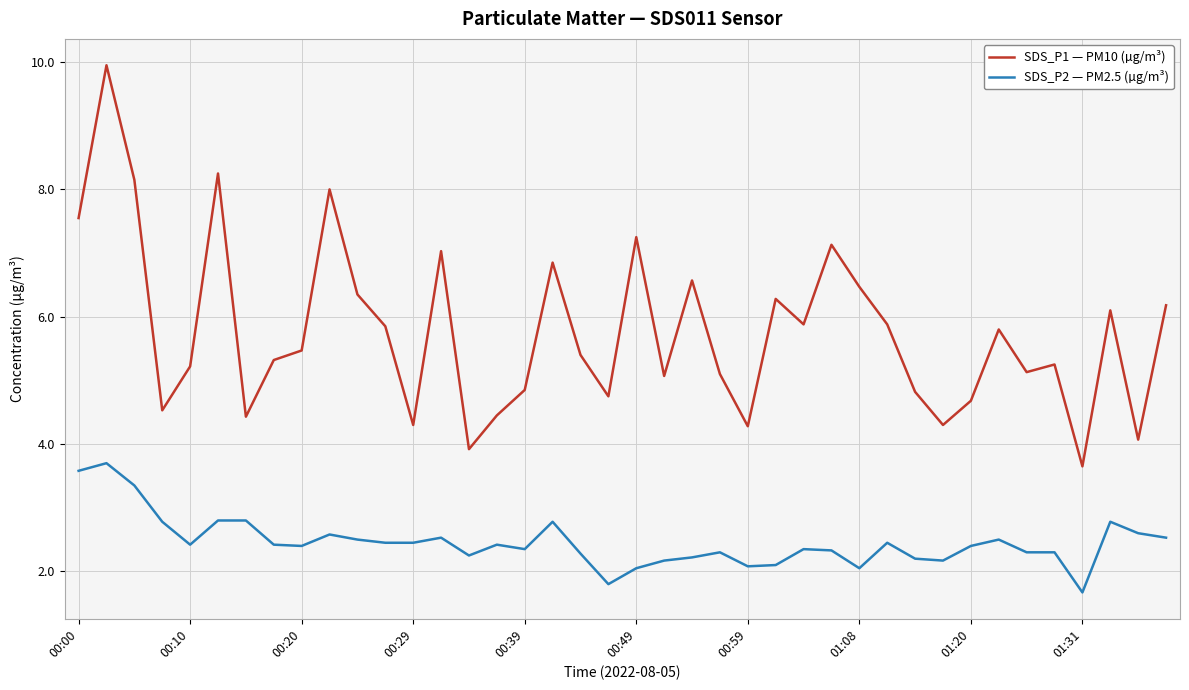

True or false: SDS_P2 — PM2.5 (µg/m³) and SDS_P1 — PM10 (µg/m³) intersect in this chart.

False